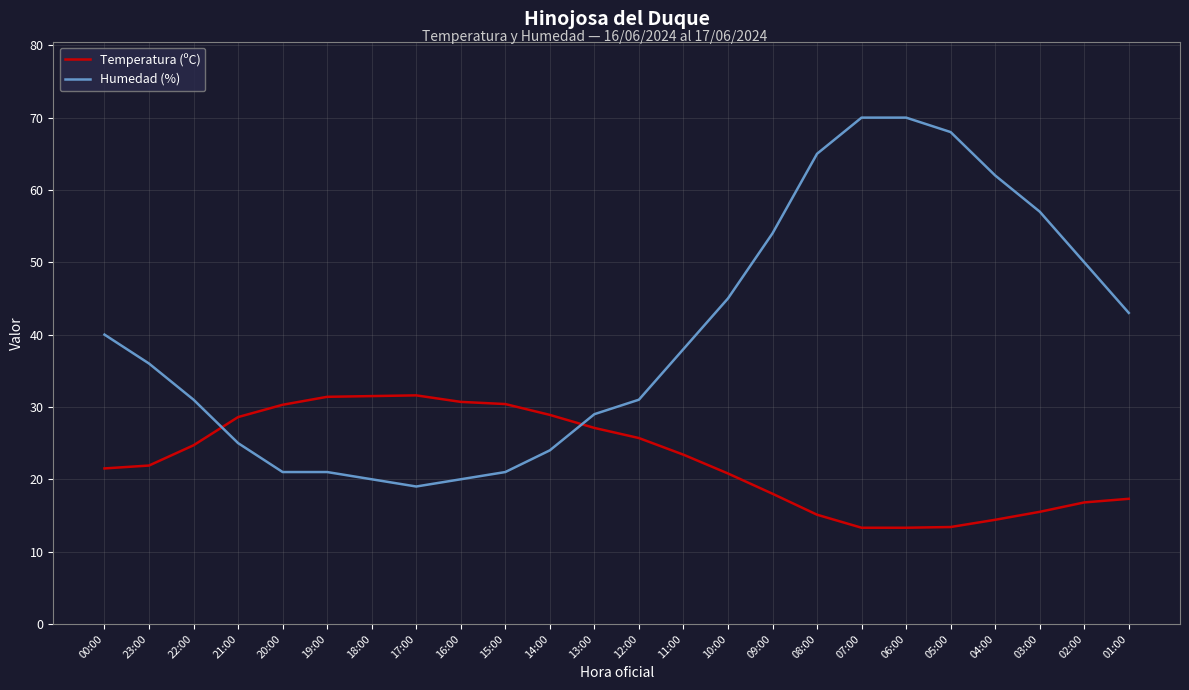

At 13:00, list the series in order from smallest to largest.

Temperatura (ºC), Humedad (%)